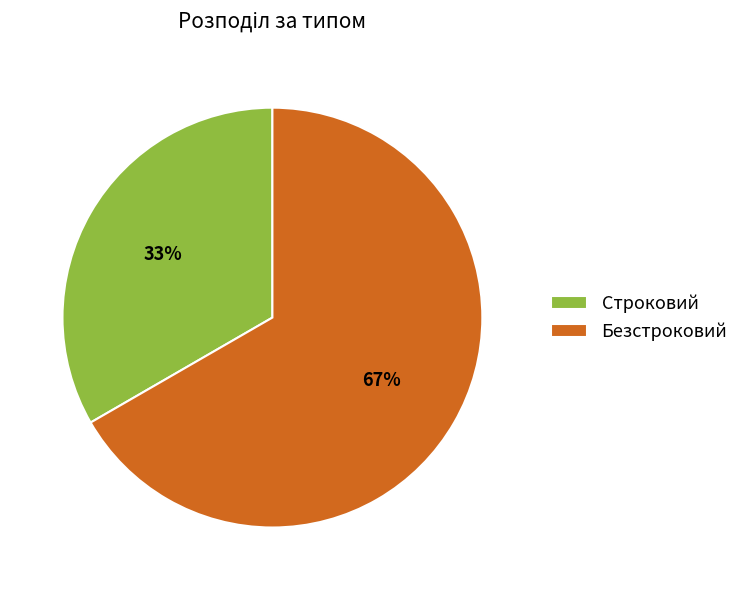

Which slice is the largest?

Безстроковий